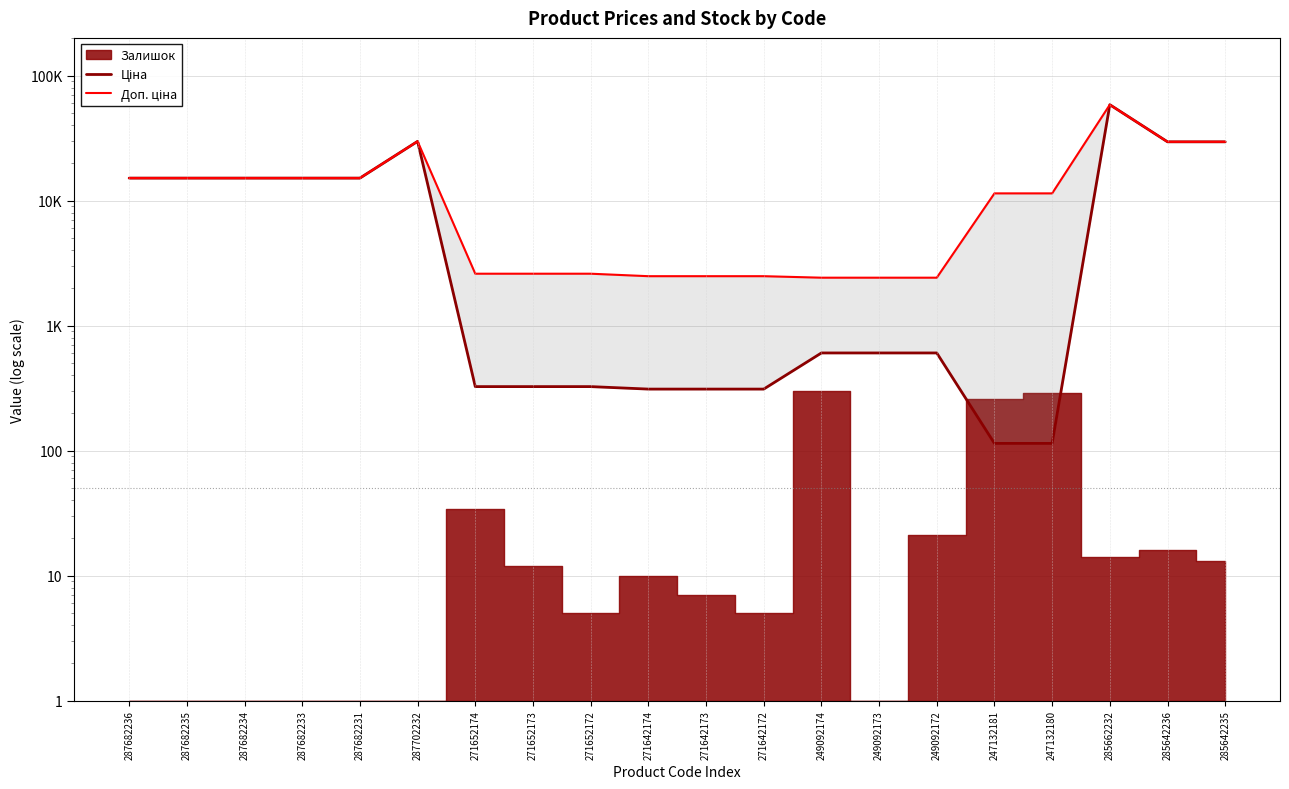

Which series has the largest range (max minus min)?

Ціна